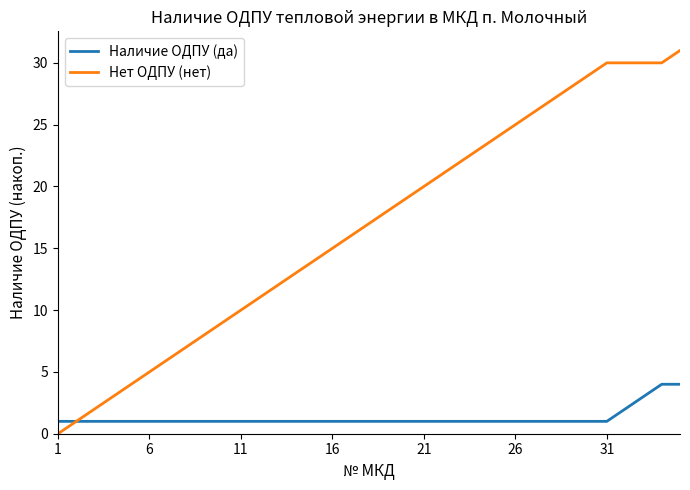

Rank the series by their average value, from highest to lowest.

Нет ОДПУ (нет), Наличие ОДПУ (да)